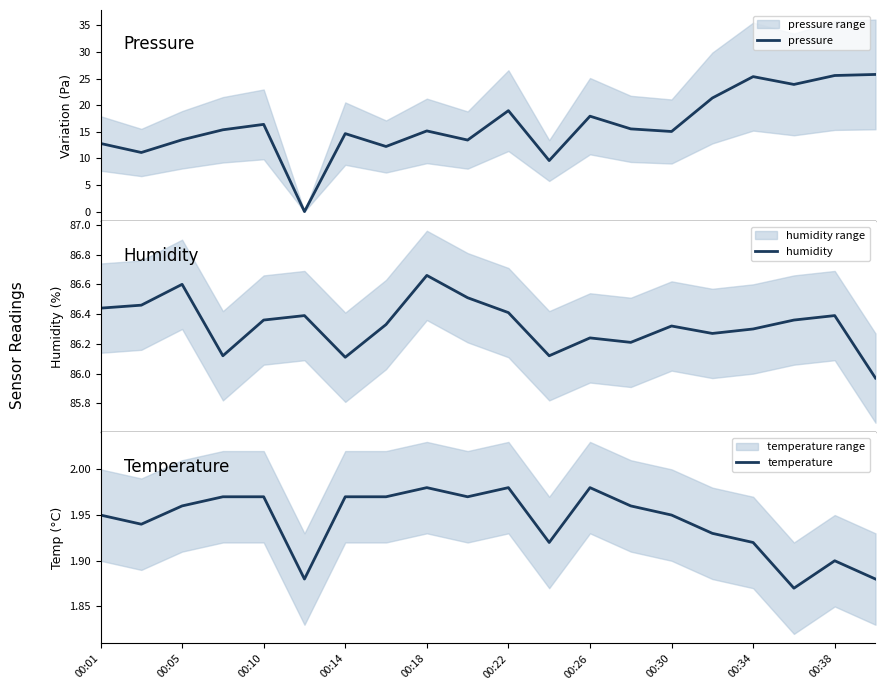

True or false: humidity and temperature intersect in this chart.

False